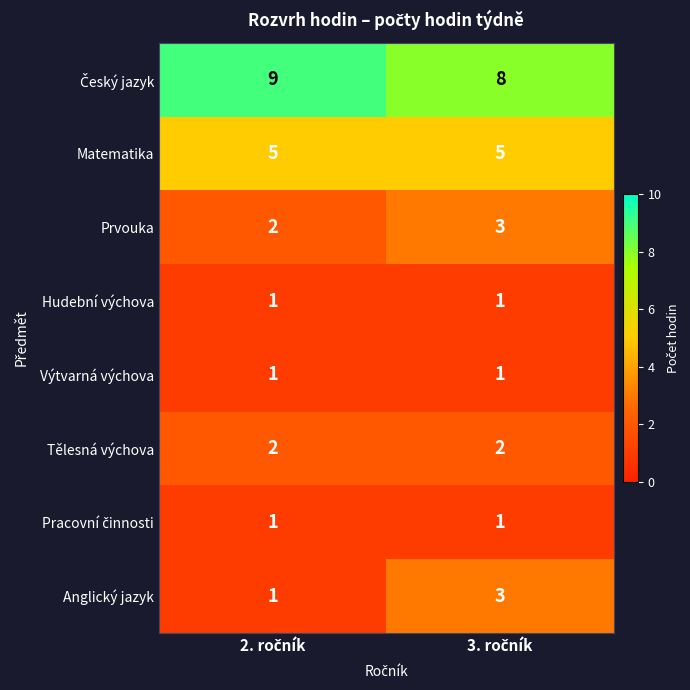

What is the maximum value shown in the chart?

9